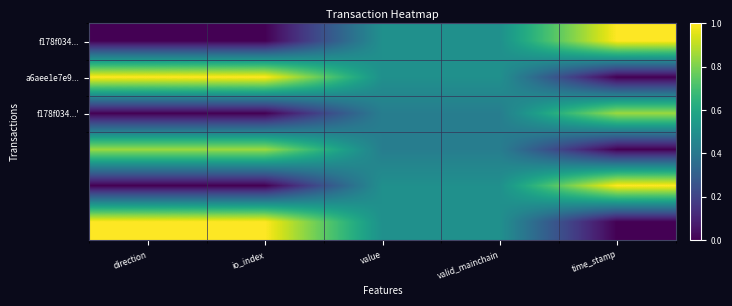

What is the difference between the highest and lowest values at value?

0.1